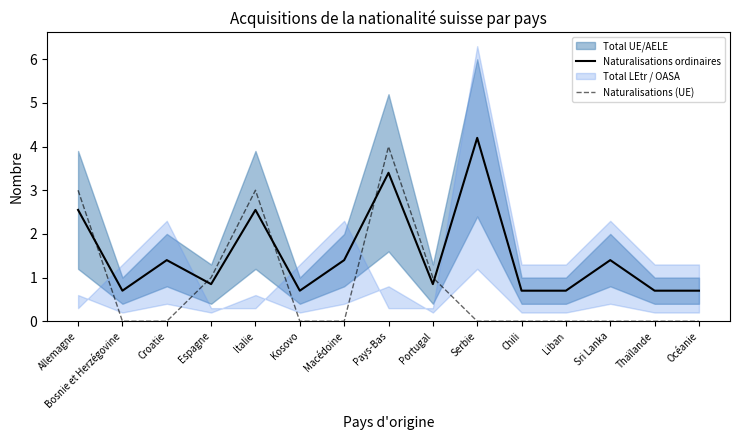

Is this an area chart (filled region under the line)?

No